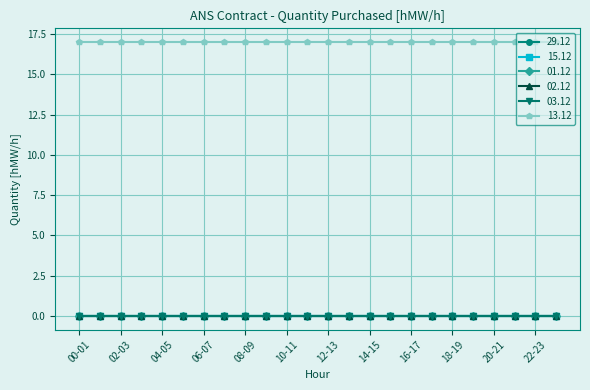

At which label does 02.12 reach its minimum?

00-01